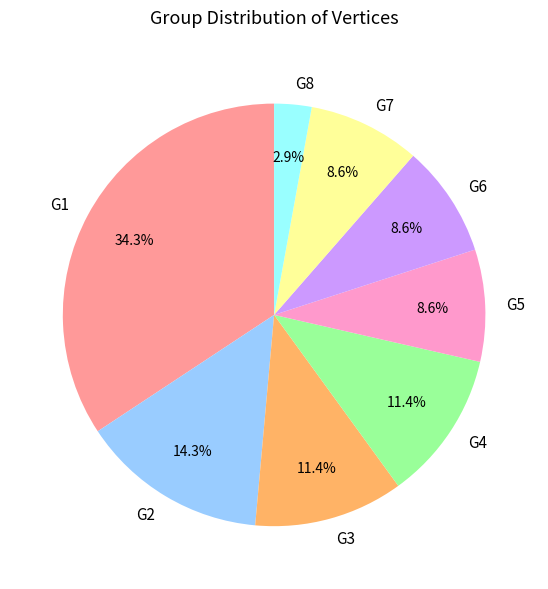

Approximately how many times larger is the value at G1 compared to G6?

4.0